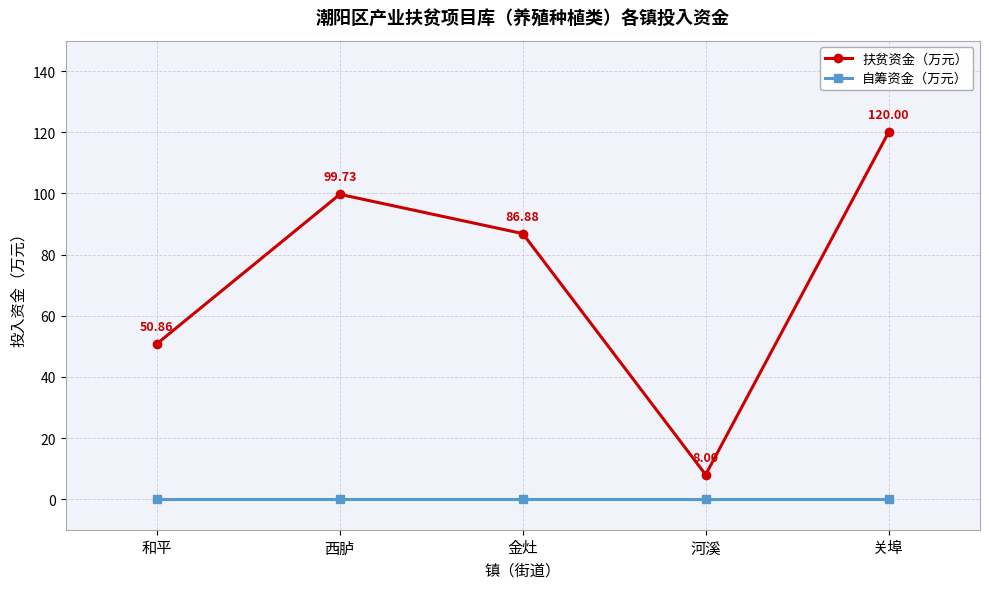

What is the average value of the 扶贫资金（万元） series?

73.1